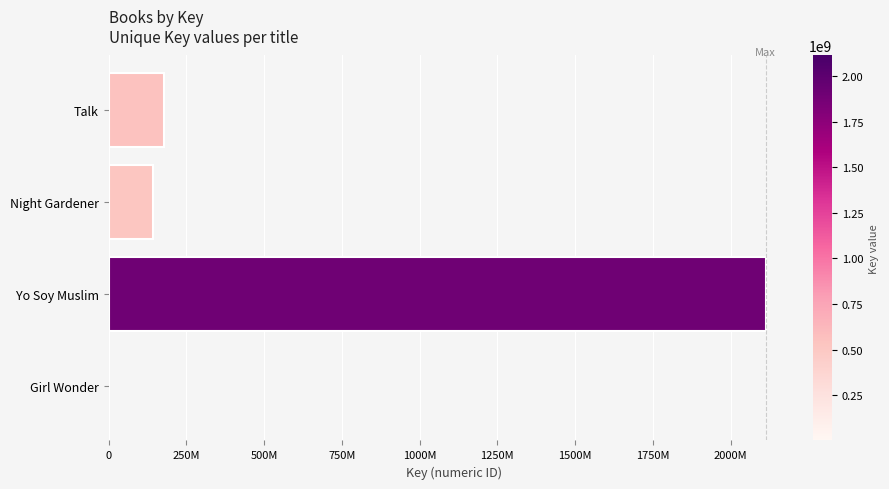

Are the bars horizontal?

Yes